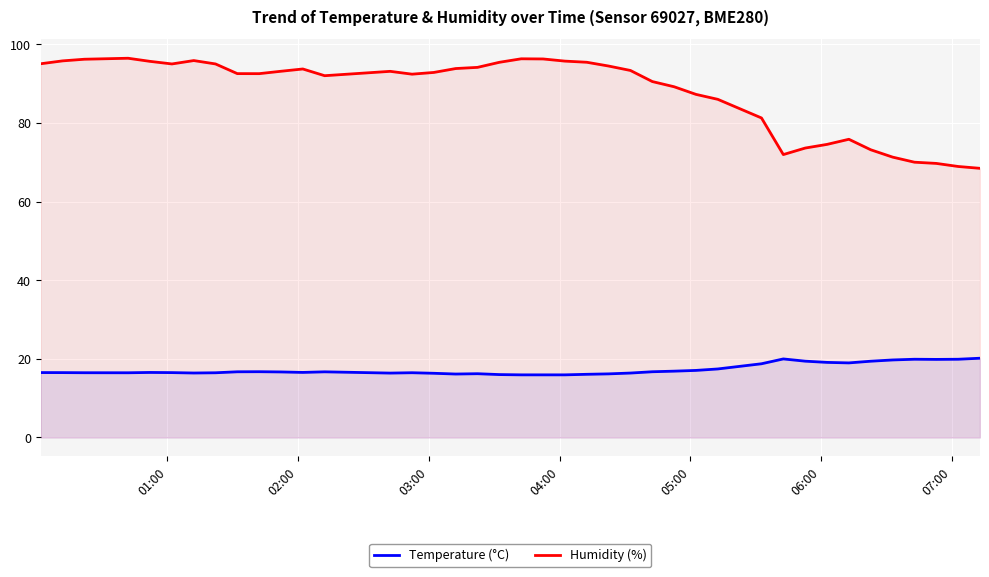

How many lines are shown in the chart?

2